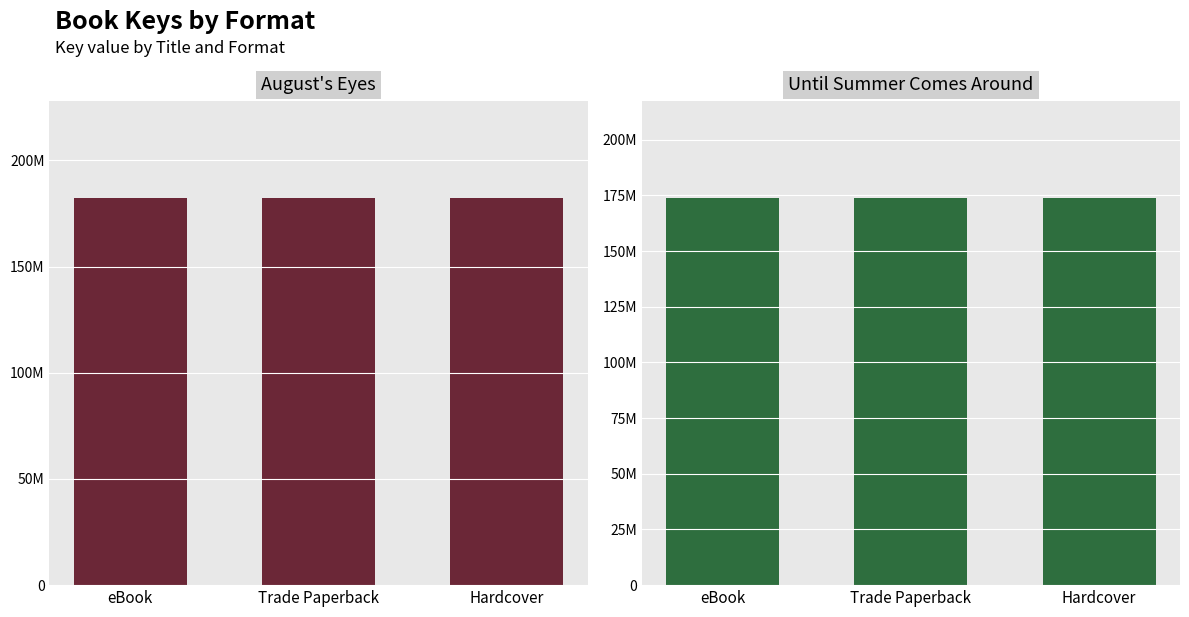

At how many categories does at least one series exceed 175895214?

3